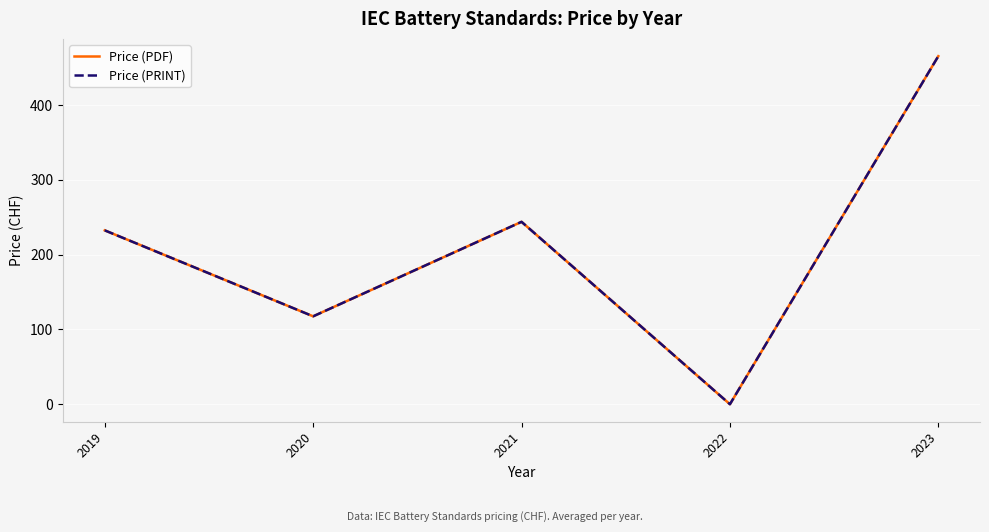

Does the chart have visible grid lines?

Yes